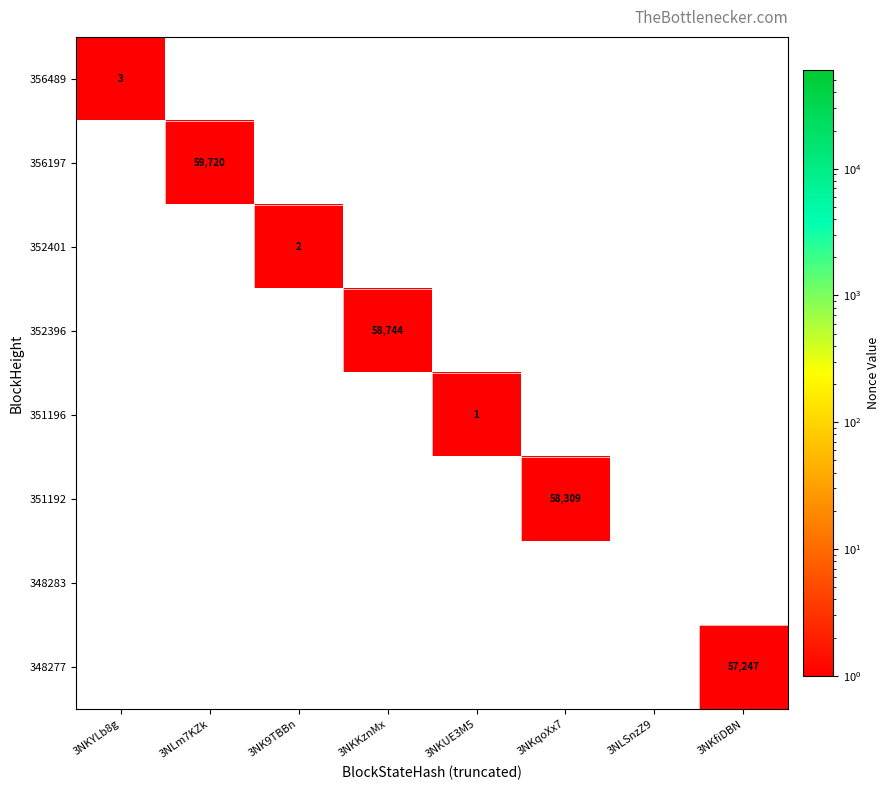

What is the total value across all series at 3NKKznMx?

7